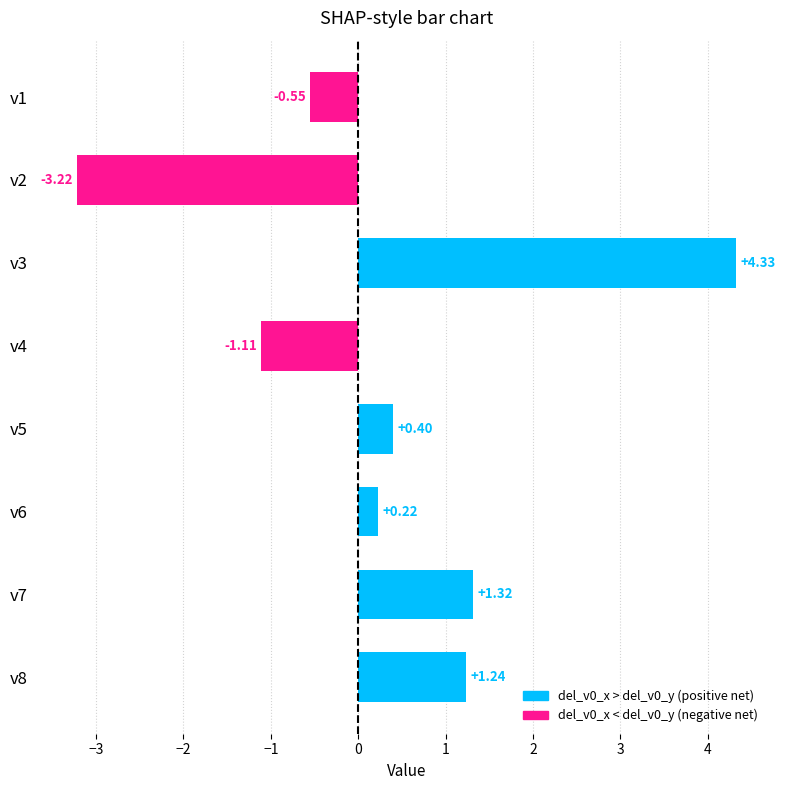

List the labels in order of value, largest first.

v3, v7, v8, v5, v6, v1, v4, v2